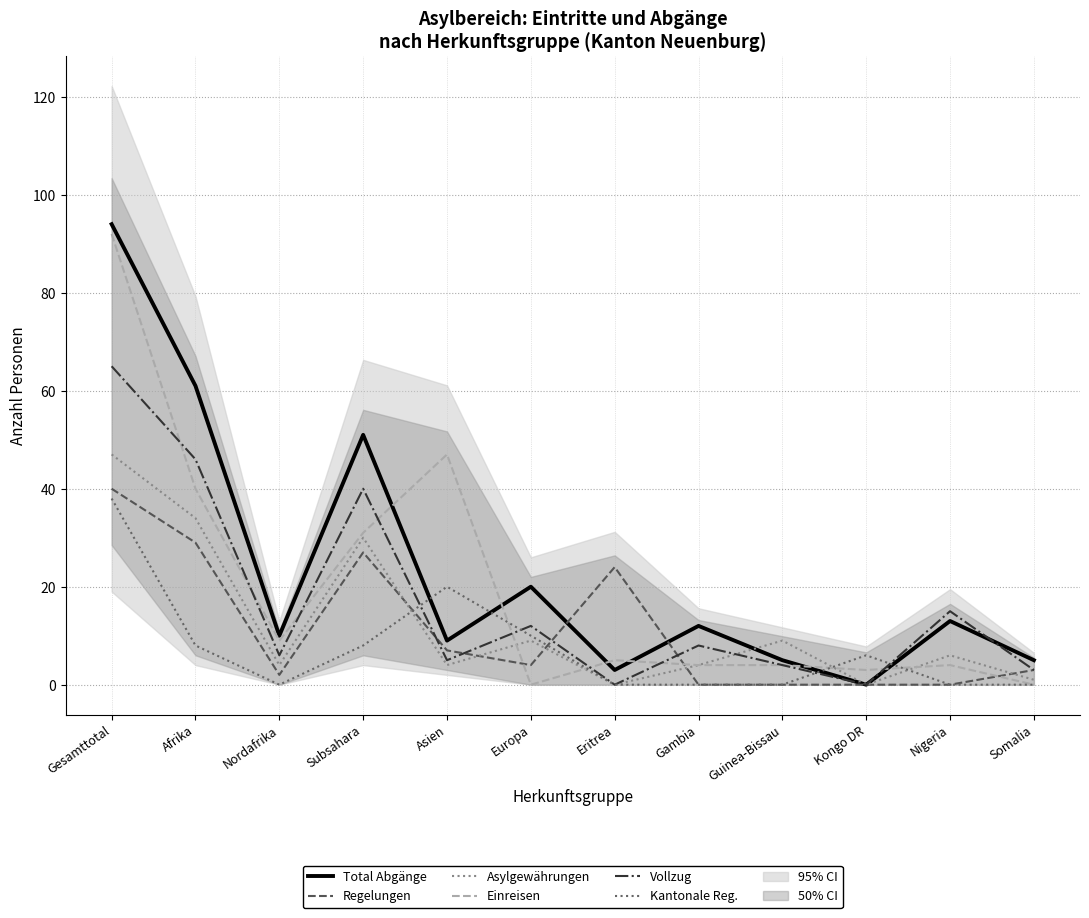

Reading right to left, extract all data points from this chart.

Total Abgänge (col_9): Somalia=5	Nigeria=13	Kongo DR=0	Guinea-Bissau=5	Gambia=12	Eritrea=3	Europa=20	Asien=9	Subsahara=51	Nordafrika=10	Afrika=61	Gesamttotal=94
Regelungen (col_6): Somalia=3	Nigeria=0	Kongo DR=0	Guinea-Bissau=0	Gambia=0	Eritrea=24	Europa=4	Asien=7	Subsahara=27	Nordafrika=2	Afrika=29	Gesamttotal=40
Asylgew. (col_8): Somalia=1	Nigeria=6	Kongo DR=0	Guinea-Bissau=9	Gambia=4	Eritrea=0	Europa=9	Asien=4	Subsahara=30	Nordafrika=4	Afrika=34	Gesamttotal=47
Einreisen (col_2): Somalia=0	Nigeria=4	Kongo DR=3	Guinea-Bissau=4	Gambia=4	Eritrea=5	Europa=0	Asien=47	Subsahara=31	Nordafrika=9	Afrika=40	Gesamttotal=92
Vollzug (col_5): Somalia=3	Nigeria=15	Kongo DR=0	Guinea-Bissau=4	Gambia=8	Eritrea=0	Europa=12	Asien=5	Subsahara=40	Nordafrika=6	Afrika=46	Gesamttotal=65
Kantonale Reg. (col_7): Somalia=0	Nigeria=0	Kongo DR=6	Guinea-Bissau=0	Gambia=0	Eritrea=0	Europa=10	Asien=20	Subsahara=8	Nordafrika=0	Afrika=8	Gesamttotal=38